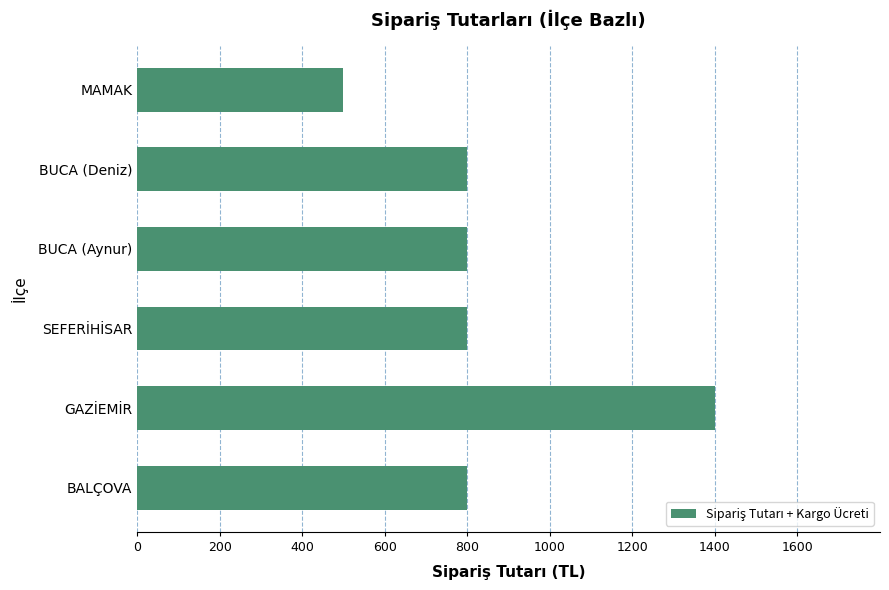

Does the chart contain any negative values?

No